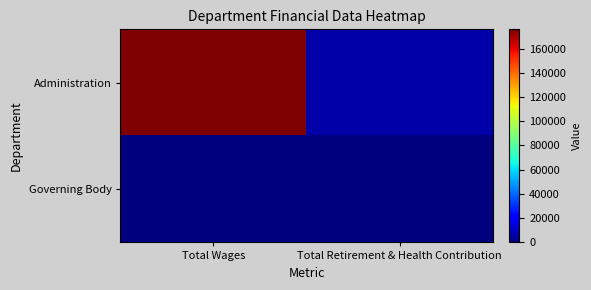

Reading left to right, list all the values displayed in this chart.

Administration: Total Wages=175866	Total Retirement & Health Contribution=6659
Governing Body: Total Wages=0	Total Retirement & Health Contribution=0